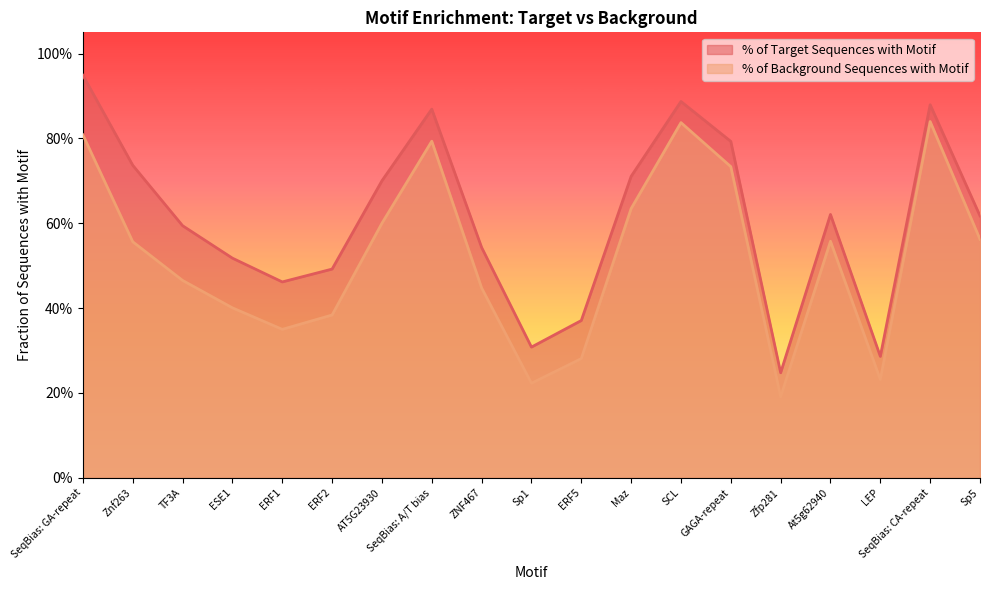

True or false: % of Target Sequences with Motif and % of Background Sequences with Motif cross at least once.

False